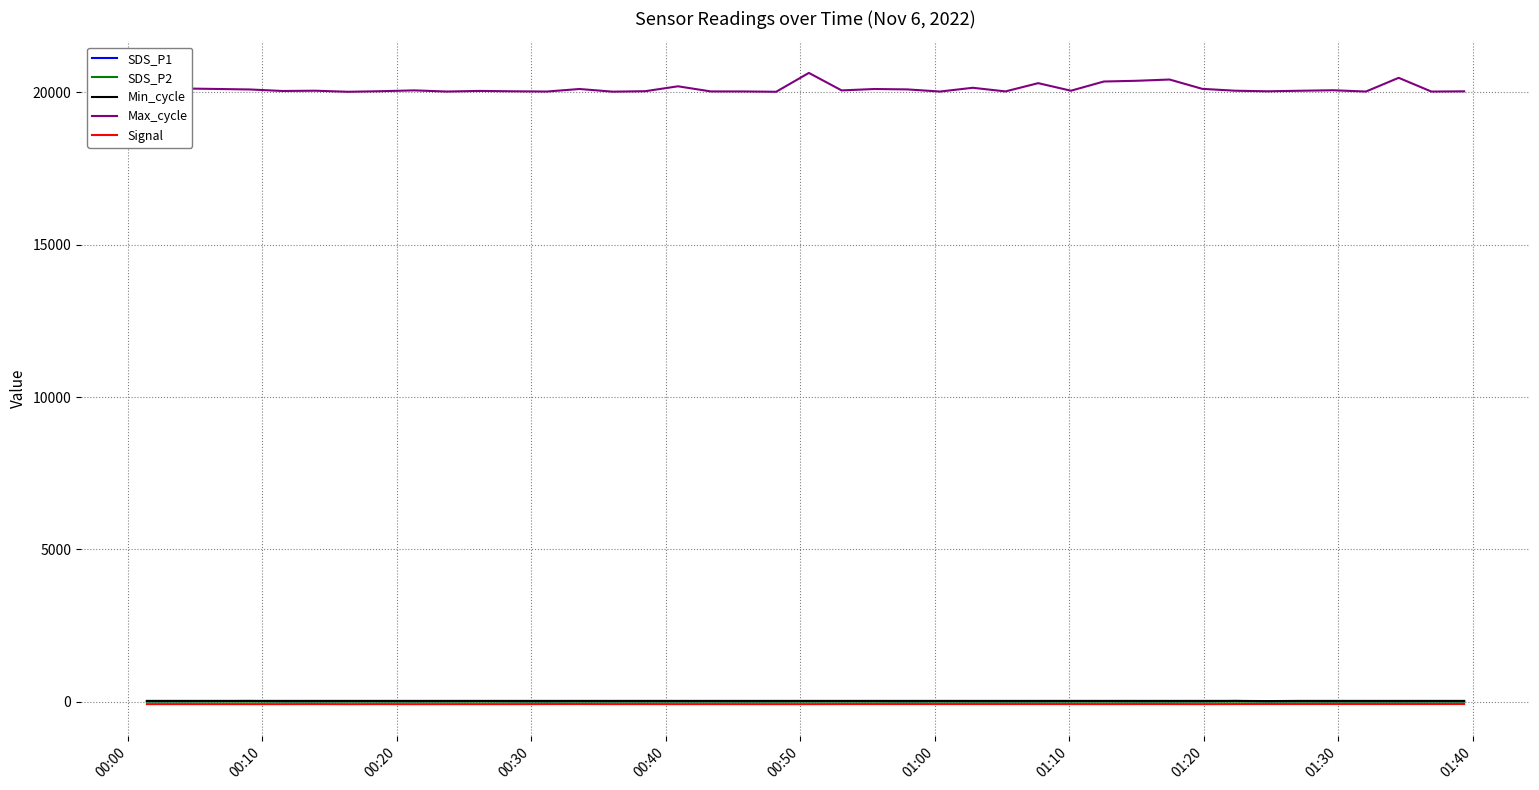

What is the difference between the maximum and minimum values in the Max_cycle series?

619.0